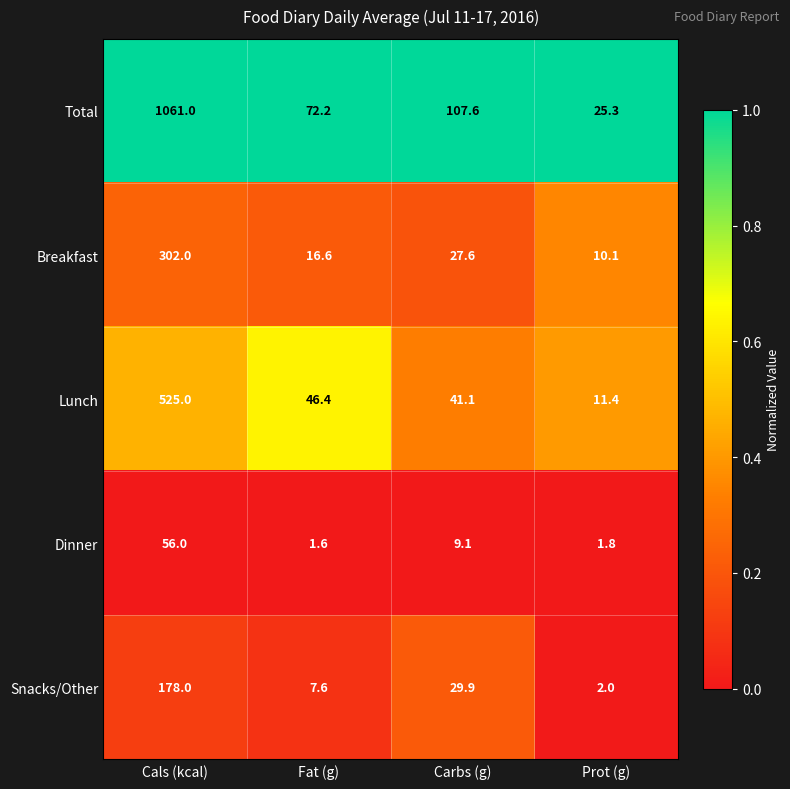

Where is Lunch nearest to the value 268?

Fat (g)